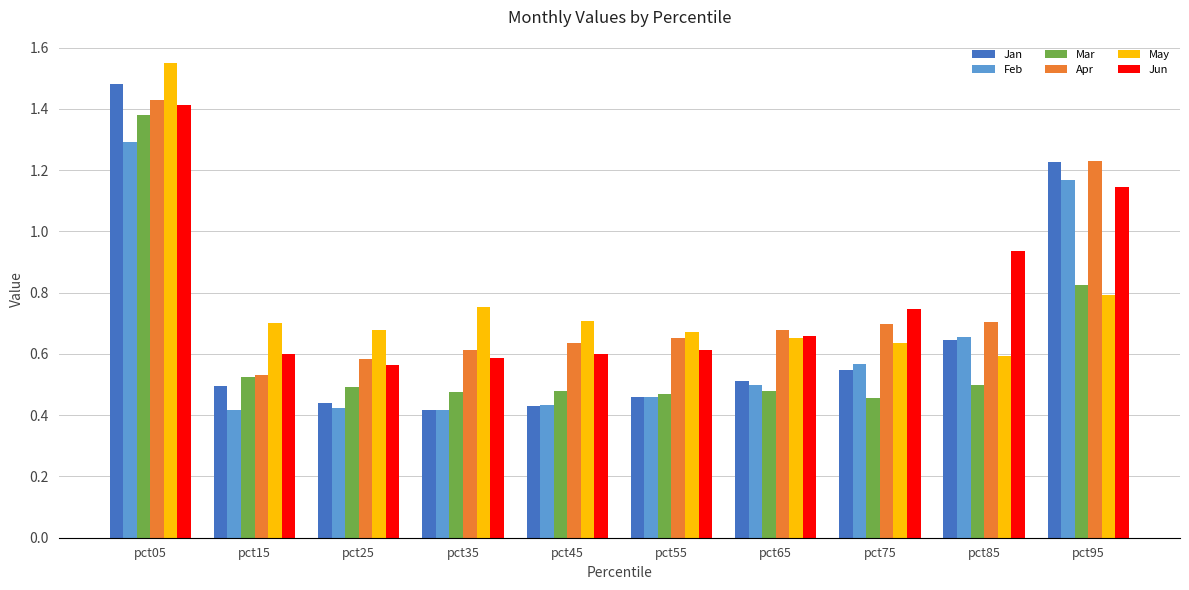

What is the difference between the maximum and minimum values in the May series?

1.0